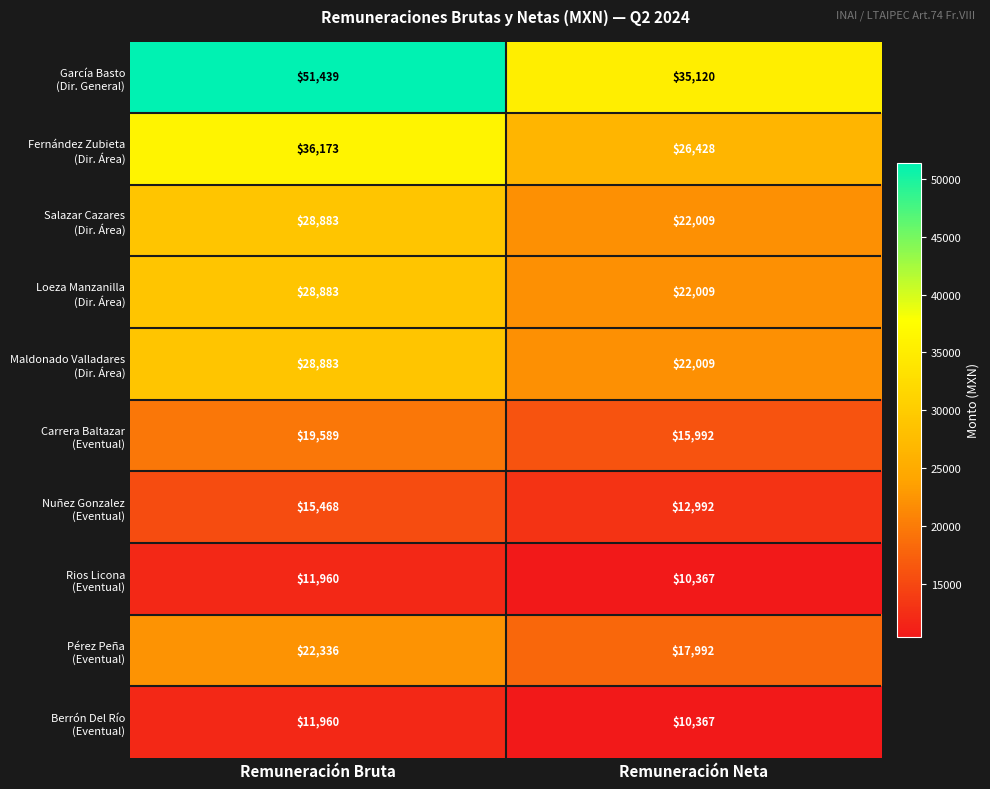

At which category is the sum across all series the highest?

Remuneración Bruta